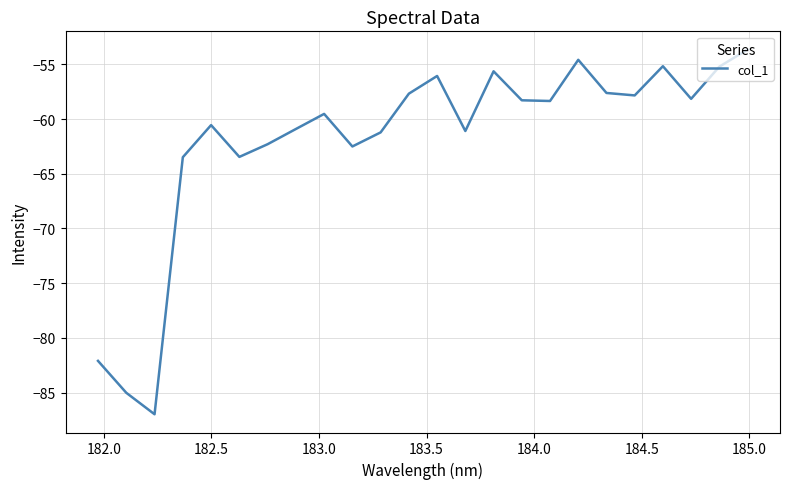

What is the difference between the maximum and minimum values?

33.3